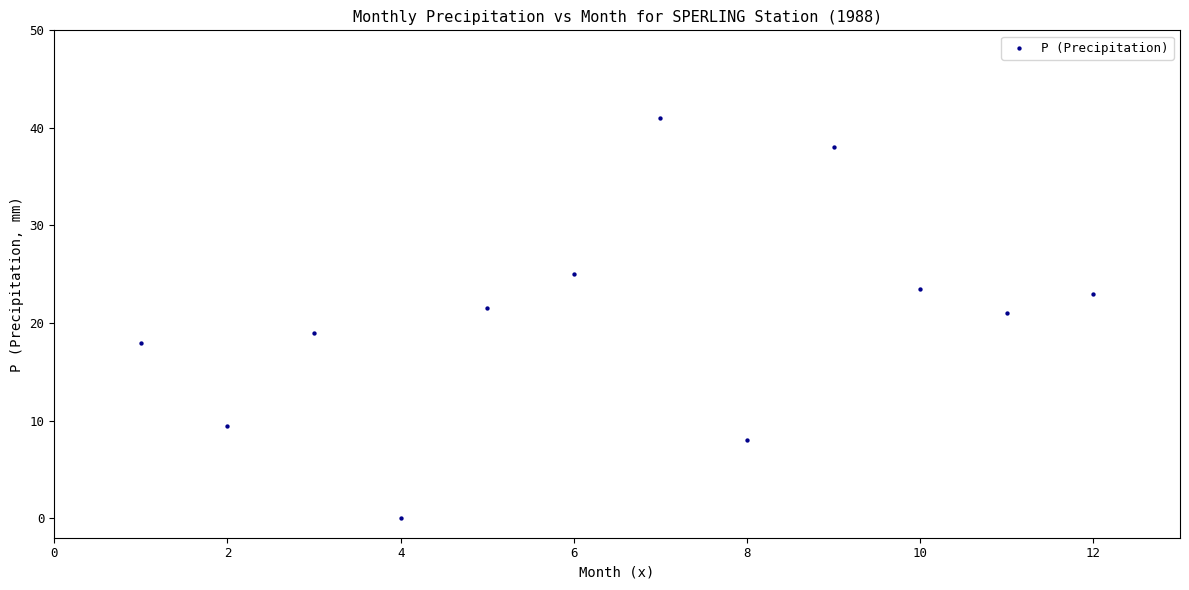

What is the range of X values (max minus min)?

11.0